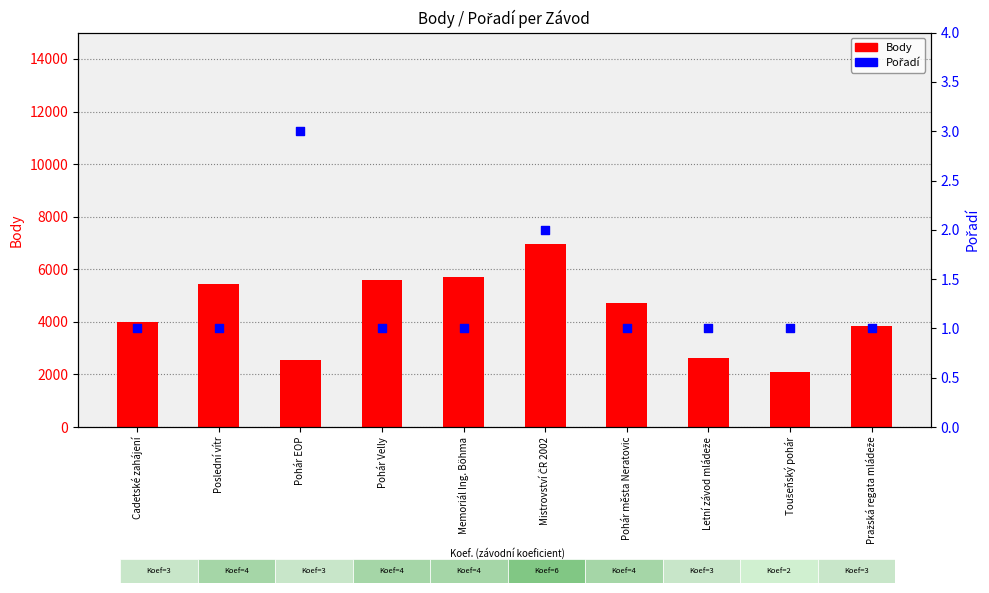

At how many categories does at least one series exceed 3768?

7